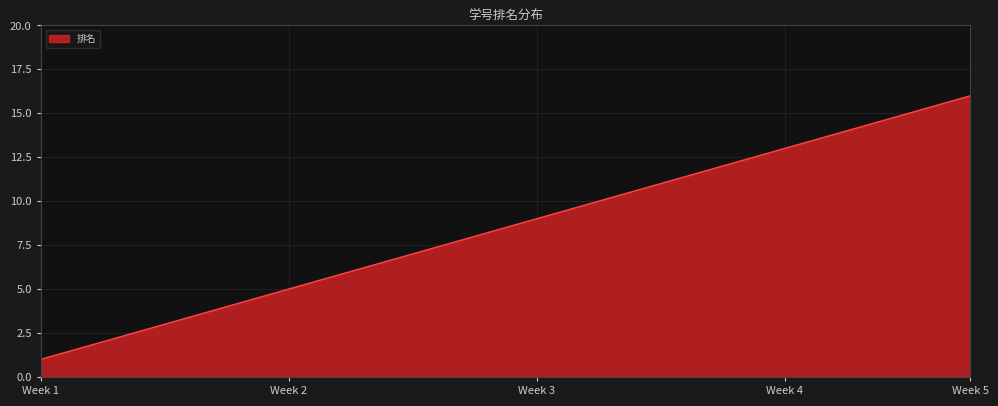

What is the greatest value displayed?

16